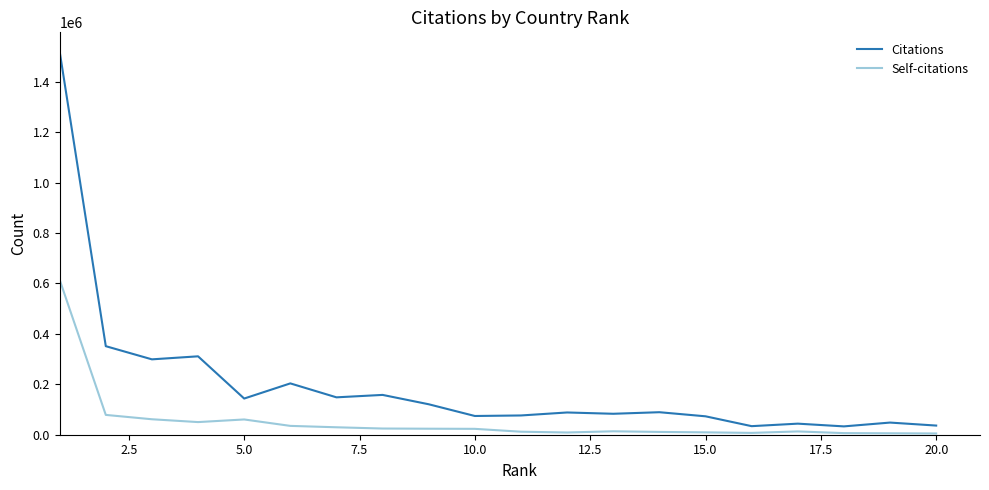

In Citations, how many points are lower than both neighbors (excluding endpoints)?

7